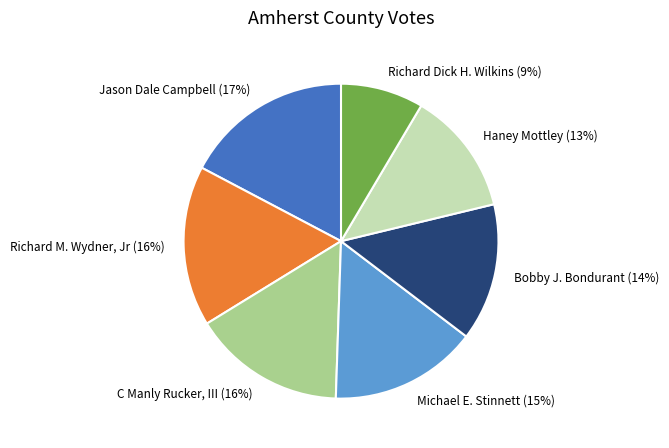

Between Bobby J. Bondurant (14%) and Michael E. Stinnett (15%), which is larger?

Michael E. Stinnett (15%)